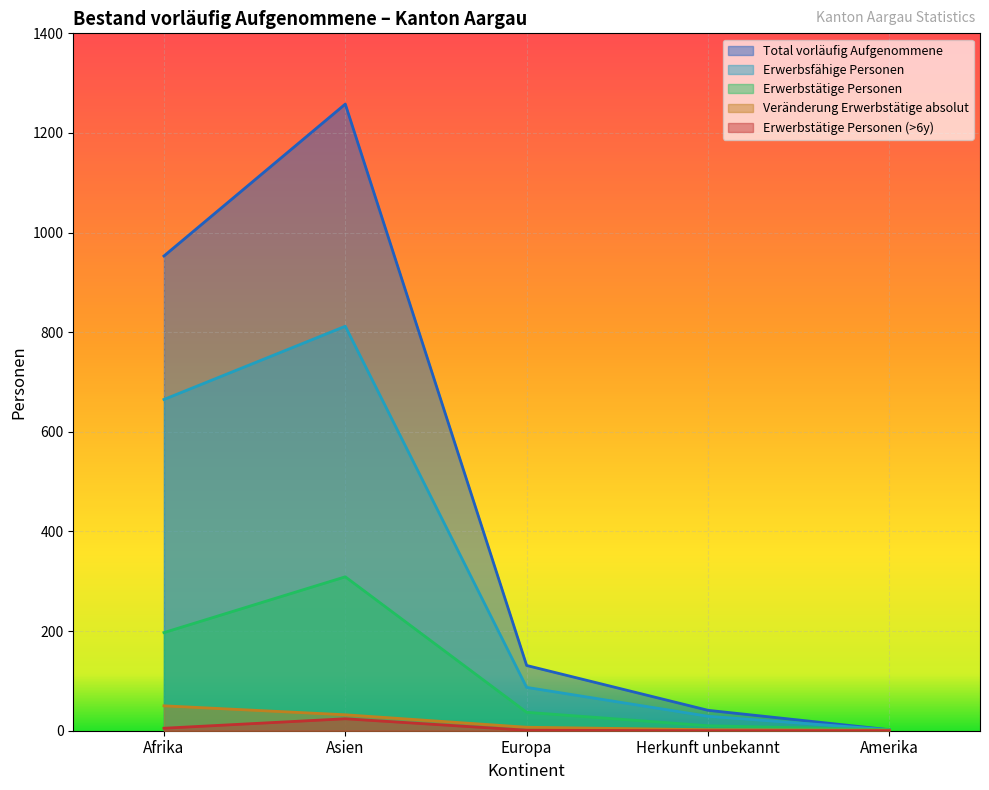

What is the approximate value of Total vorläufig Aufgenommene at Herkunft unbekannt, to the nearest 10?

40